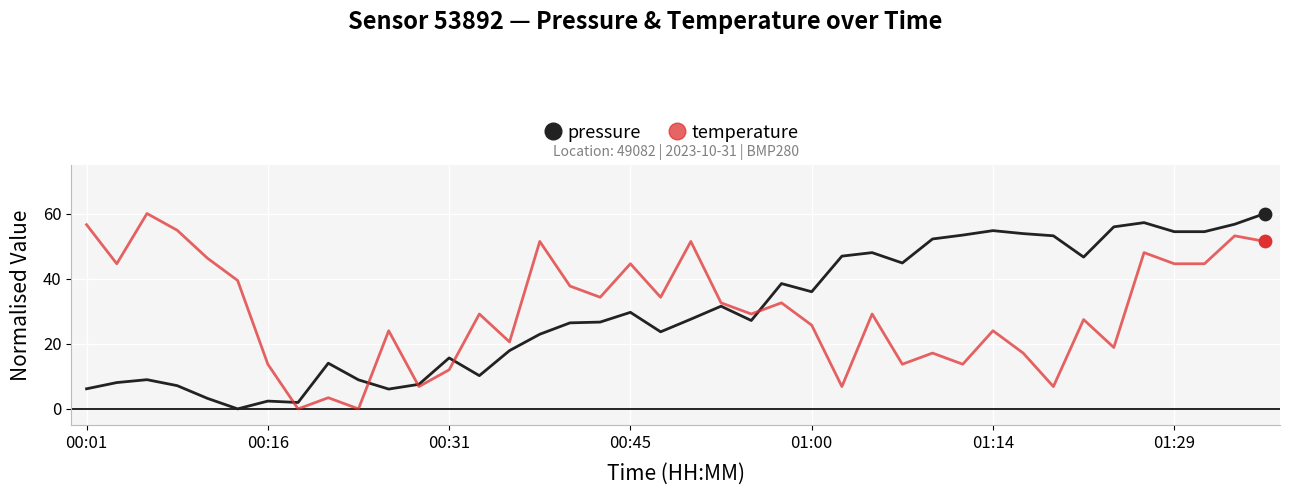

What is the greatest value displayed?

60.0